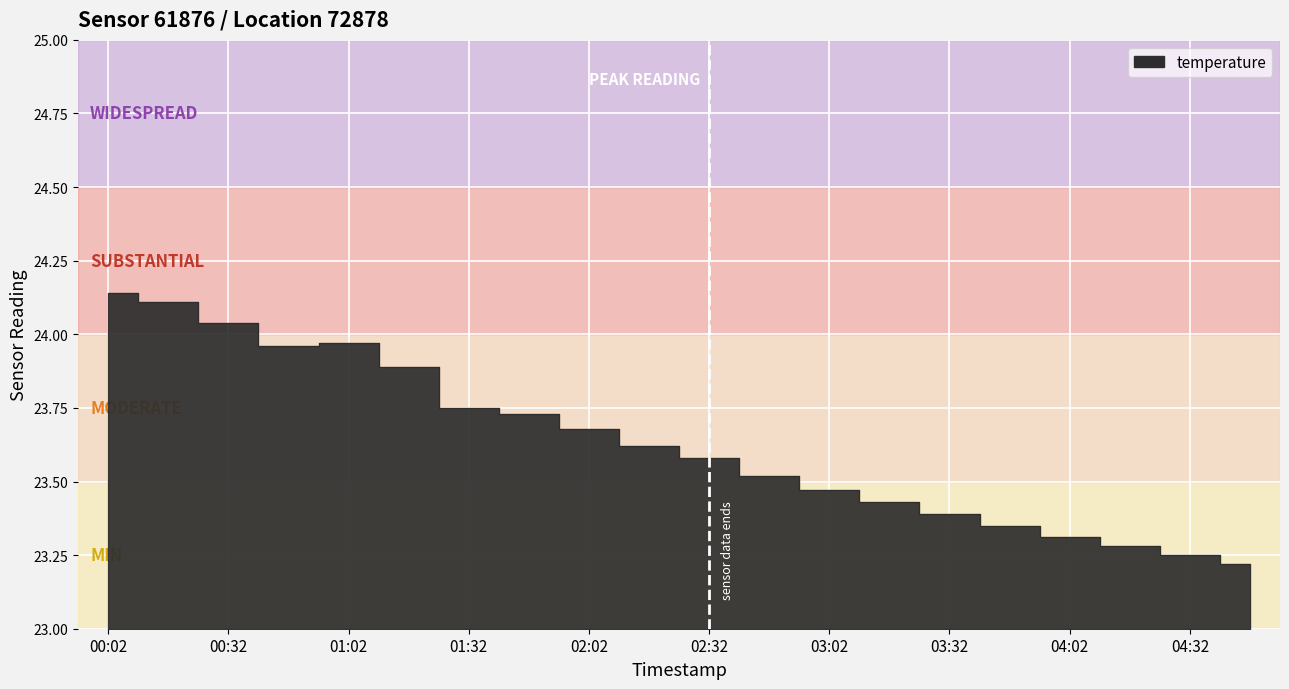

Reading left to right, extract all data points from this chart.

00:02=24.1	00:17=24.1	00:32=24.0	00:47=24.0	01:02=24.0	01:17=23.9	01:32=23.8	01:47=23.7	02:02=23.7	02:17=23.6	02:32=23.6	02:47=23.5	03:02=23.5	03:17=23.4	03:32=23.4	03:47=23.4	04:02=23.3	04:17=23.3	04:32=23.2	04:47=23.2